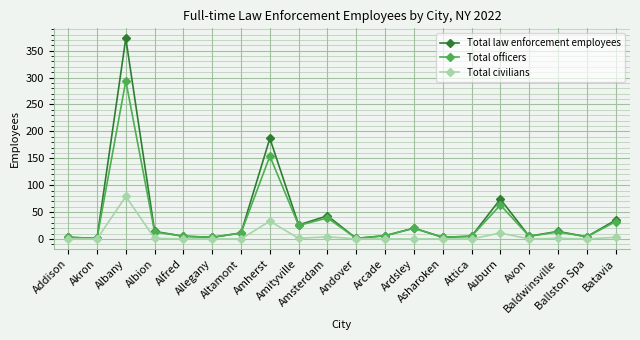

Where does the Total officers series first go above 11?

Albany